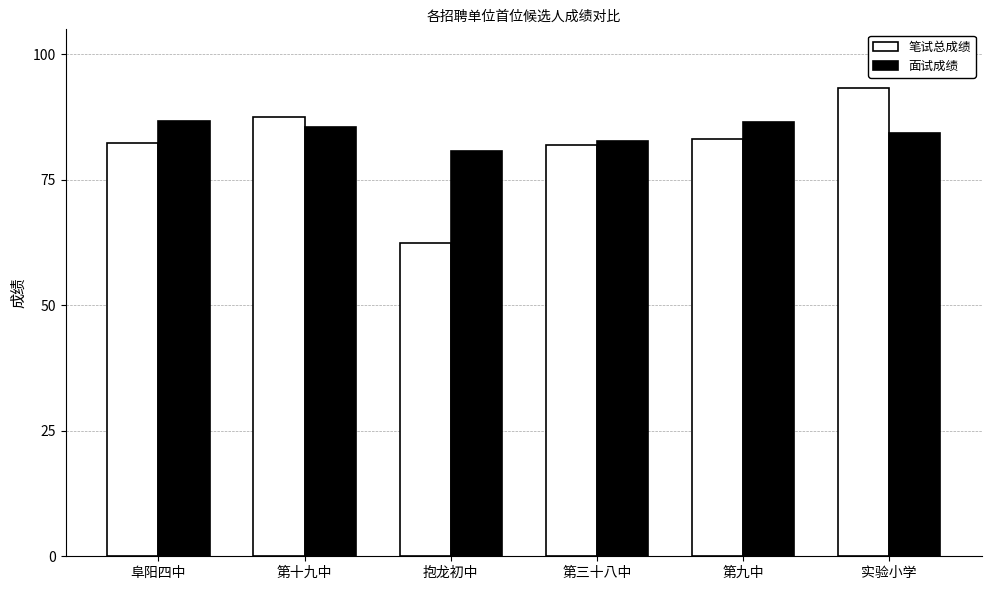

How many series are shown in this chart?

2